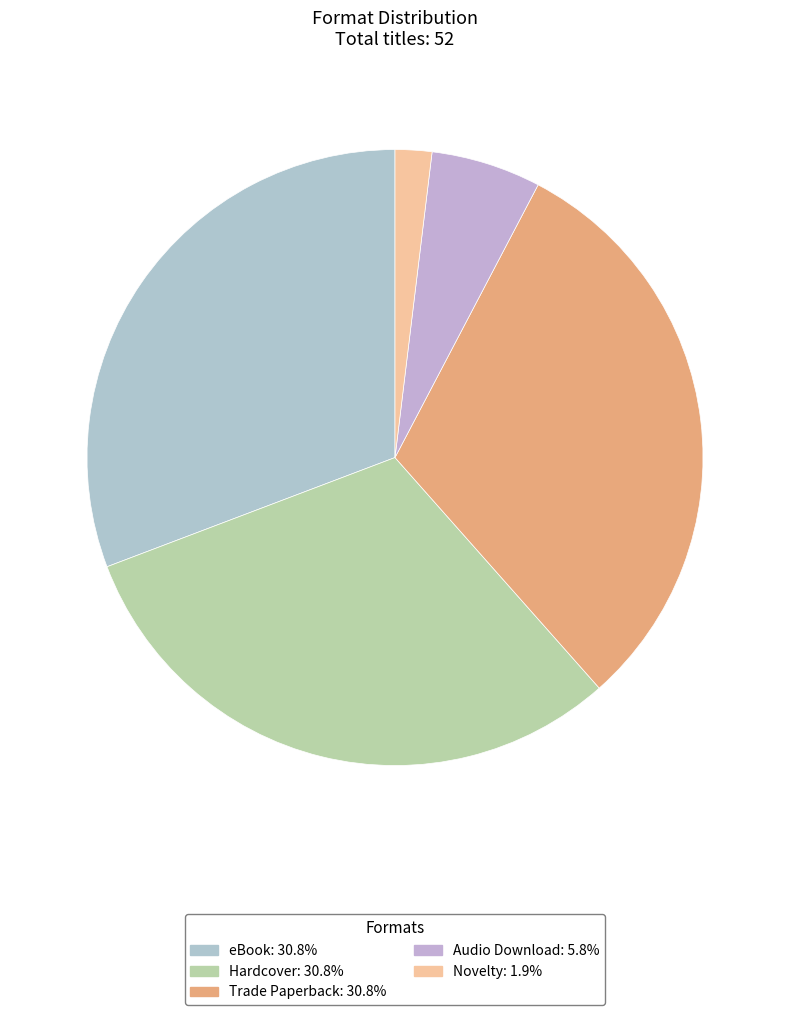

True or false: Trade Paperback accounts for 31% of the total.

True